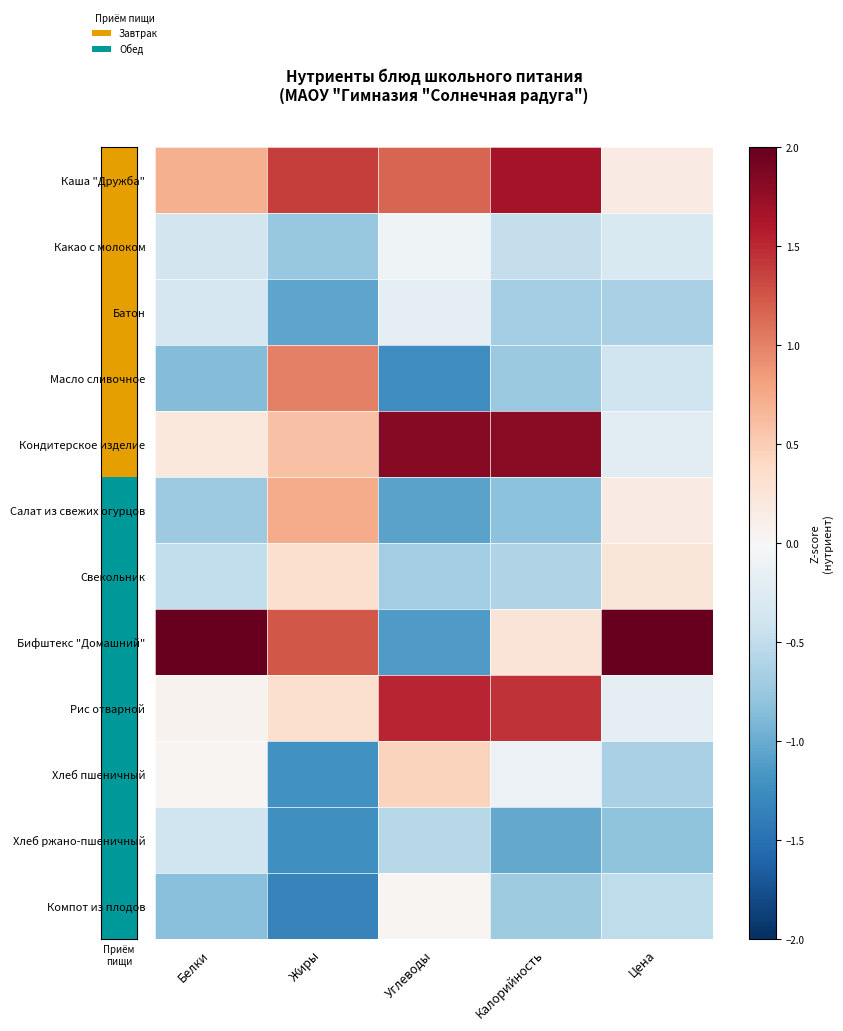

Which series has the widest spread of values?

Бифштекс "Домашний"